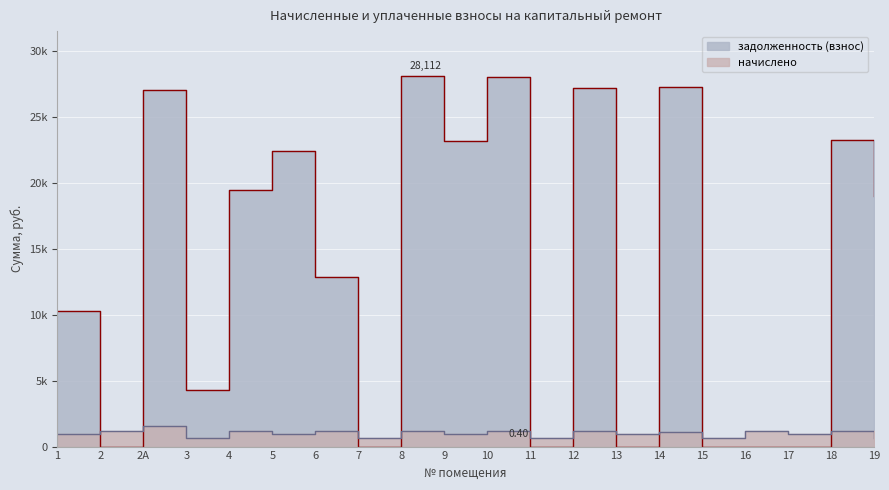

Which series has the largest total across all categories?

задолженность (взнос)